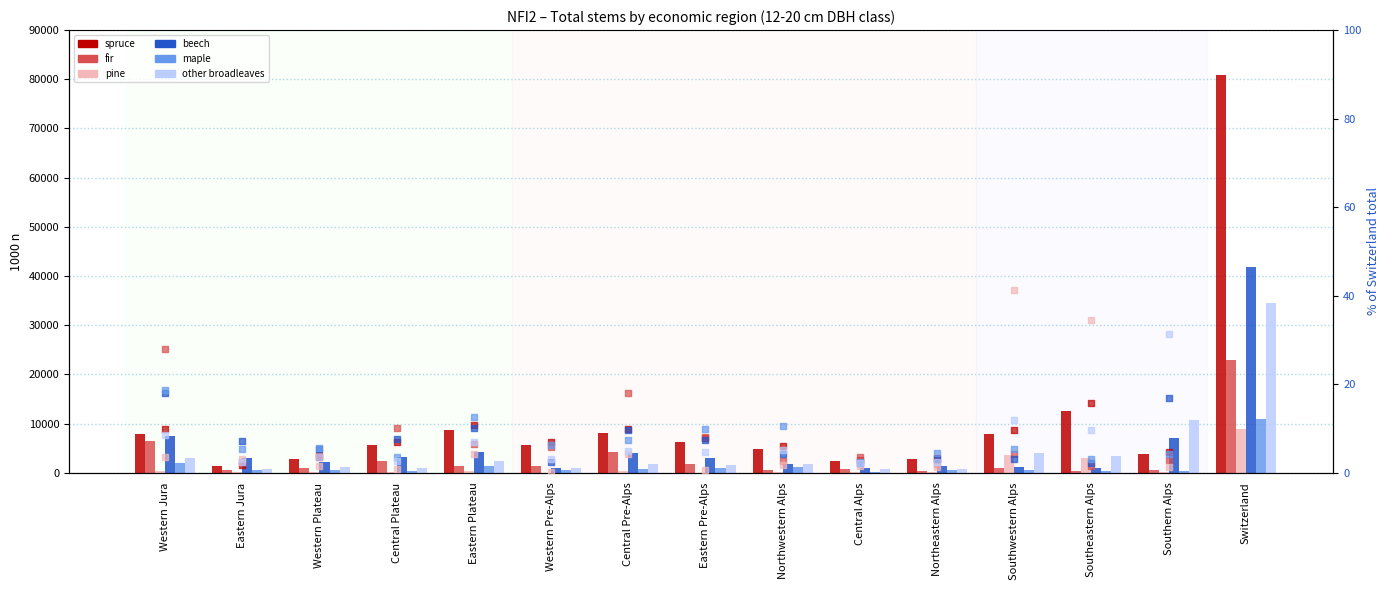

At how many categories does at least one series exceed 29192?

1